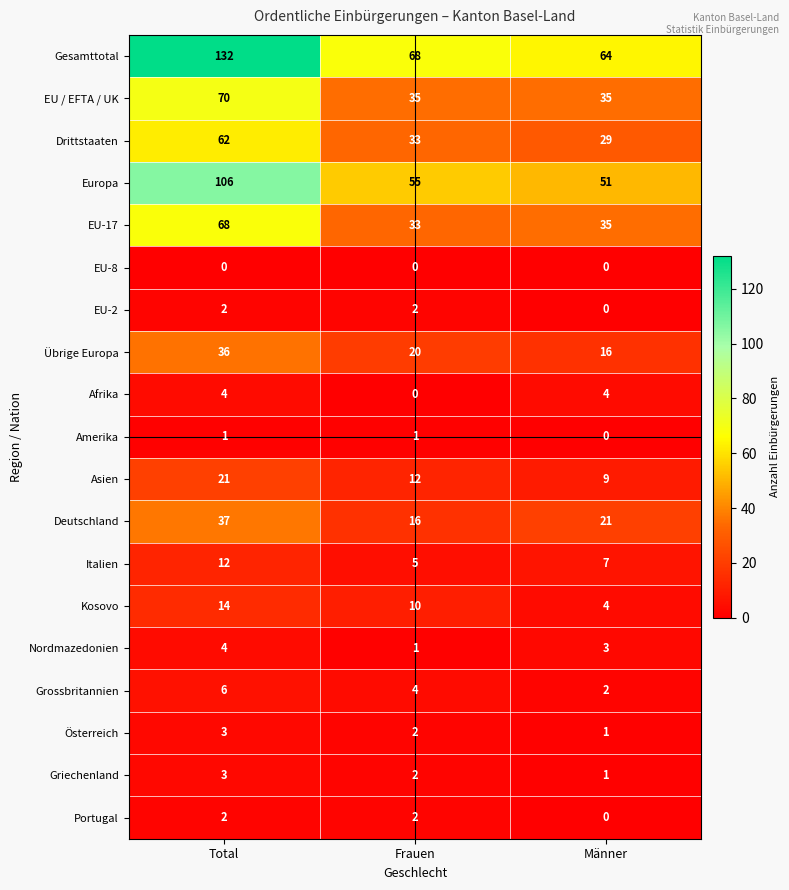

What is the spread (max minus min) of values at Total?

132